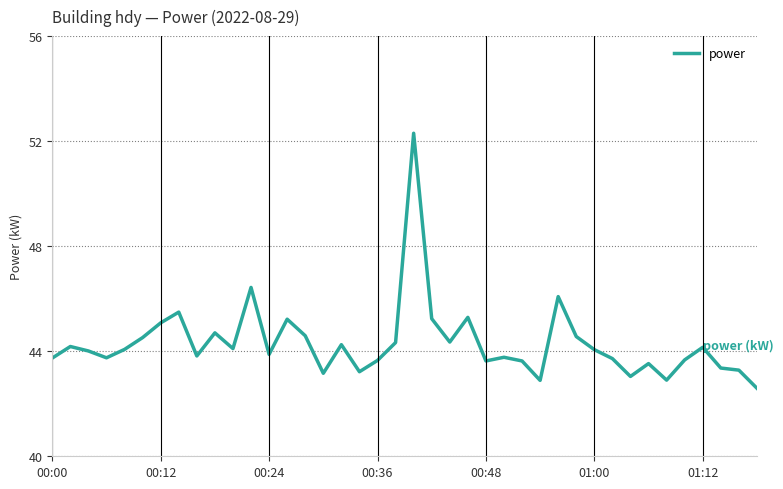

What is the maximum value shown in the chart?

52.3